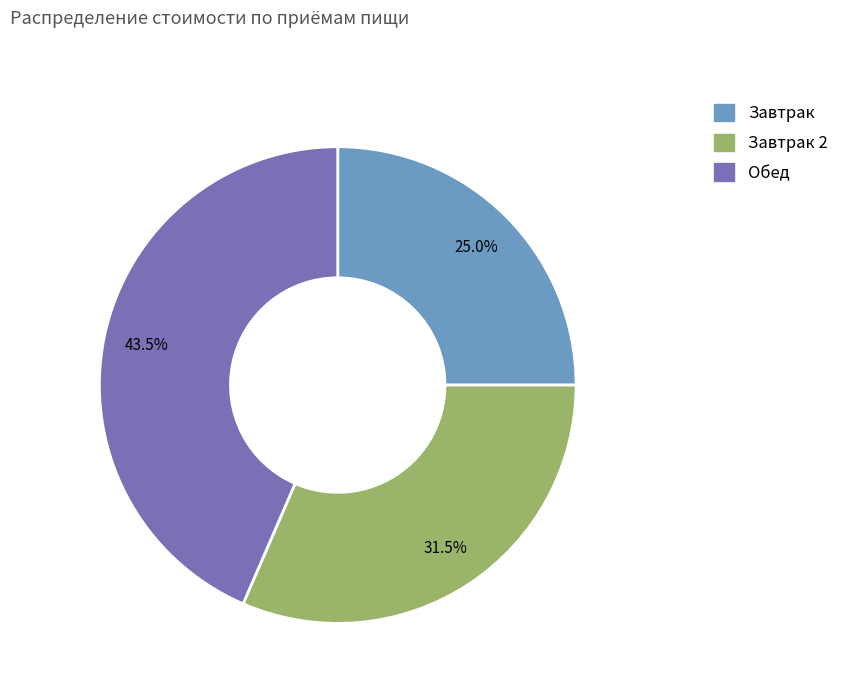

Does any single category account for the majority?

No